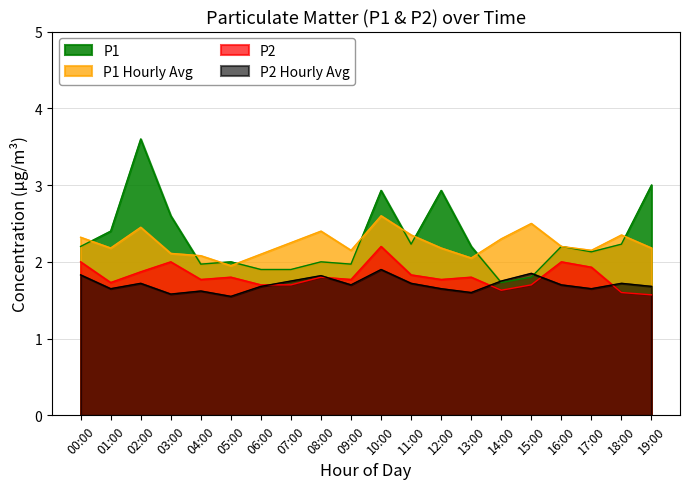

At 18:00, list the series in order from largest to smallest.

P1 Hourly Avg, P1, P2 Hourly Avg, P2